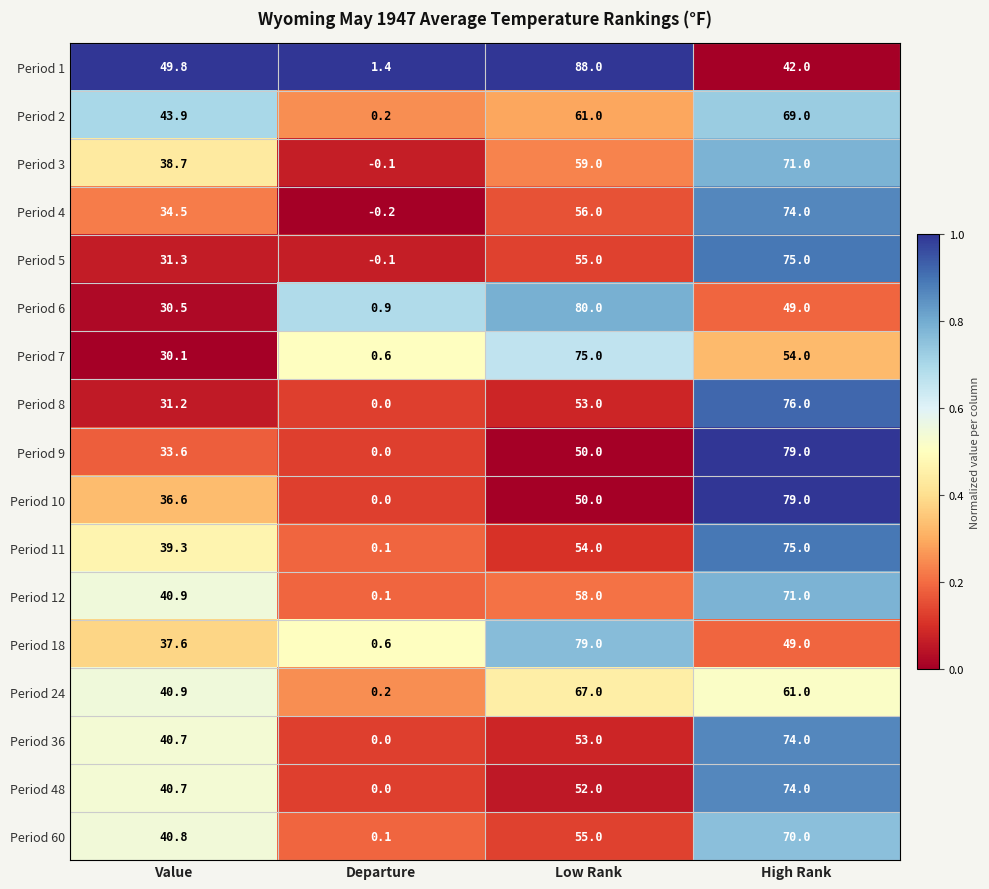

At which label is Period 11 closest to 37?

Value